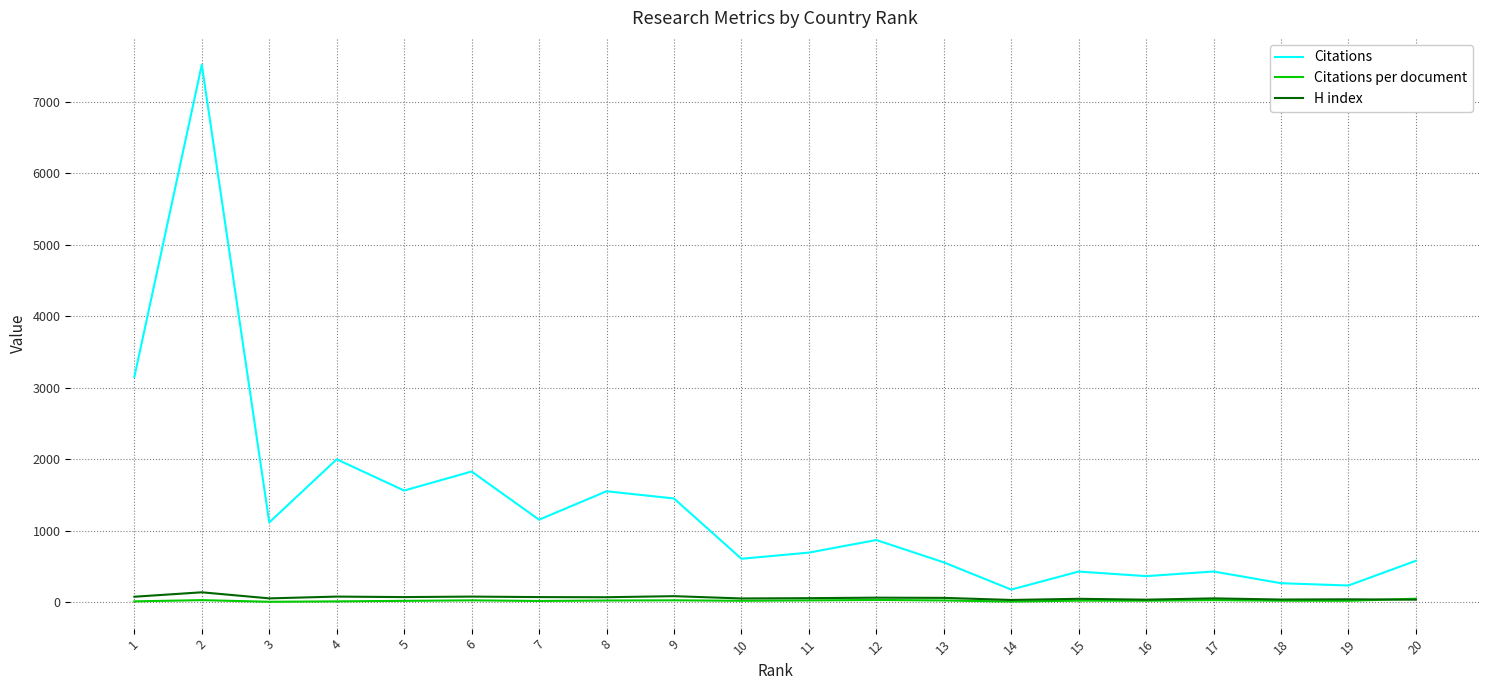

How many series are shown in this chart?

3